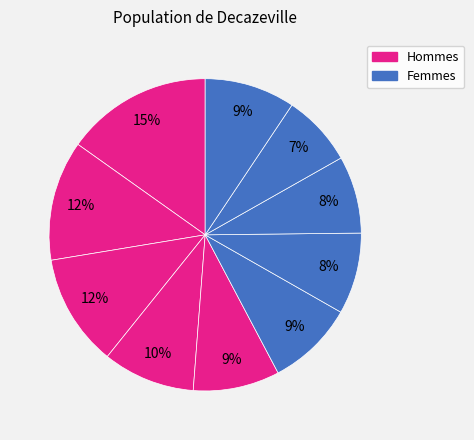

How many segments does this pie chart have?

10